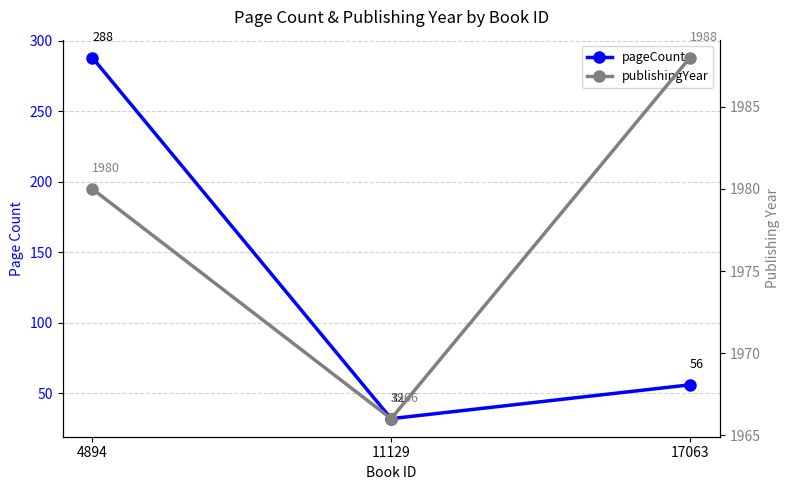

What is the value of the publishingYear point at the 1st from the left?

1980